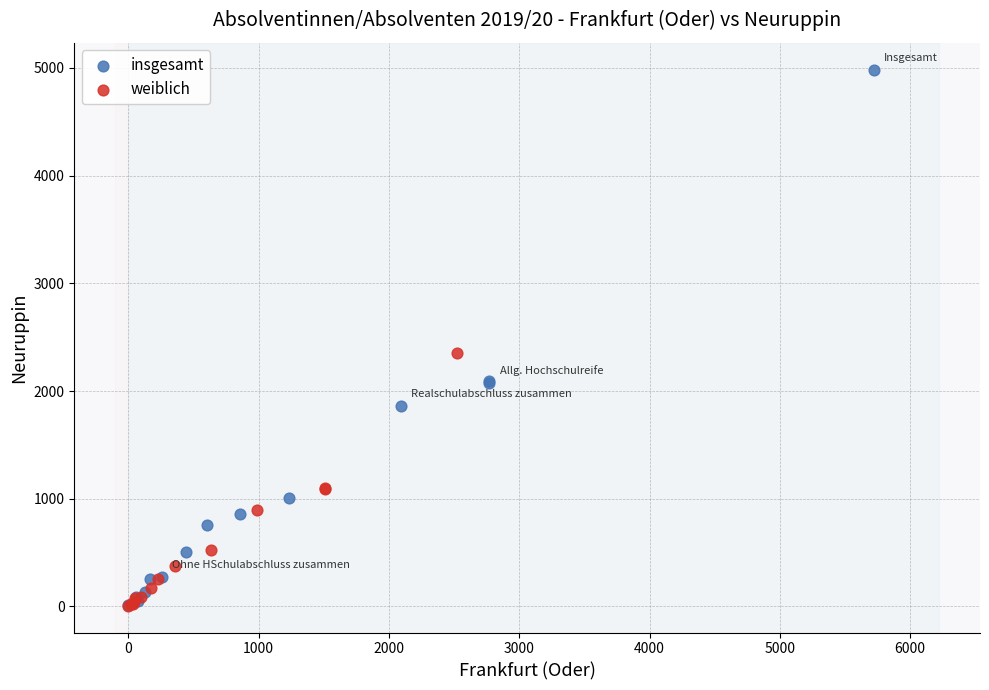

Which series has the widest spread of Y values?

insgesamt